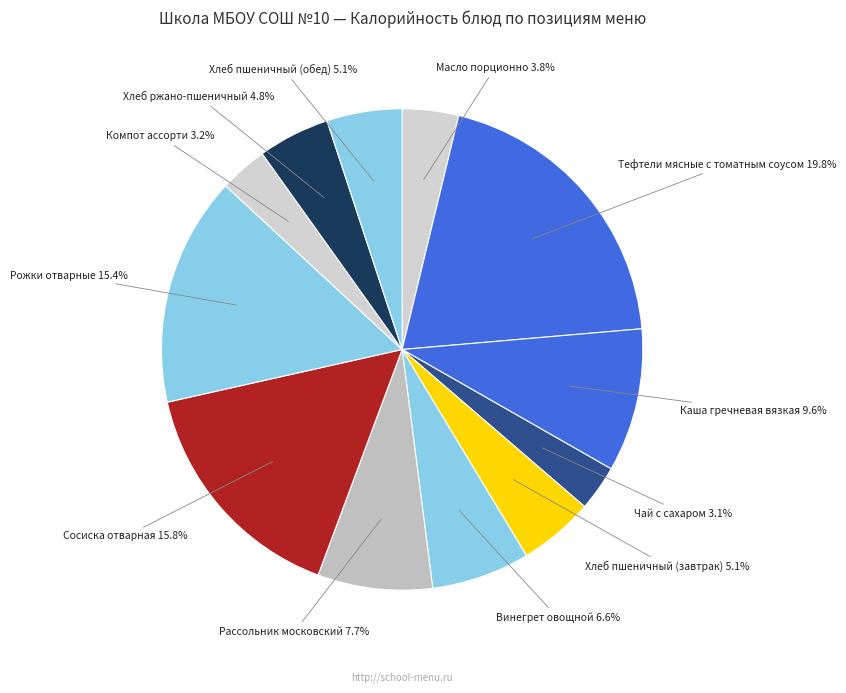

Rank the categories by value from lowest to highest.

Чай с сахаром, Компот ассорти, Масло порционно, Хлеб ржано-пшеничный, Хлеб пшеничный (завтрак), Хлеб пшеничный (обед), Винегрет овощной, Рассольник московский, Каша гречневая вязкая, Рожки отварные, Сосиска отварная, Тефтели мясные с томатным соусом